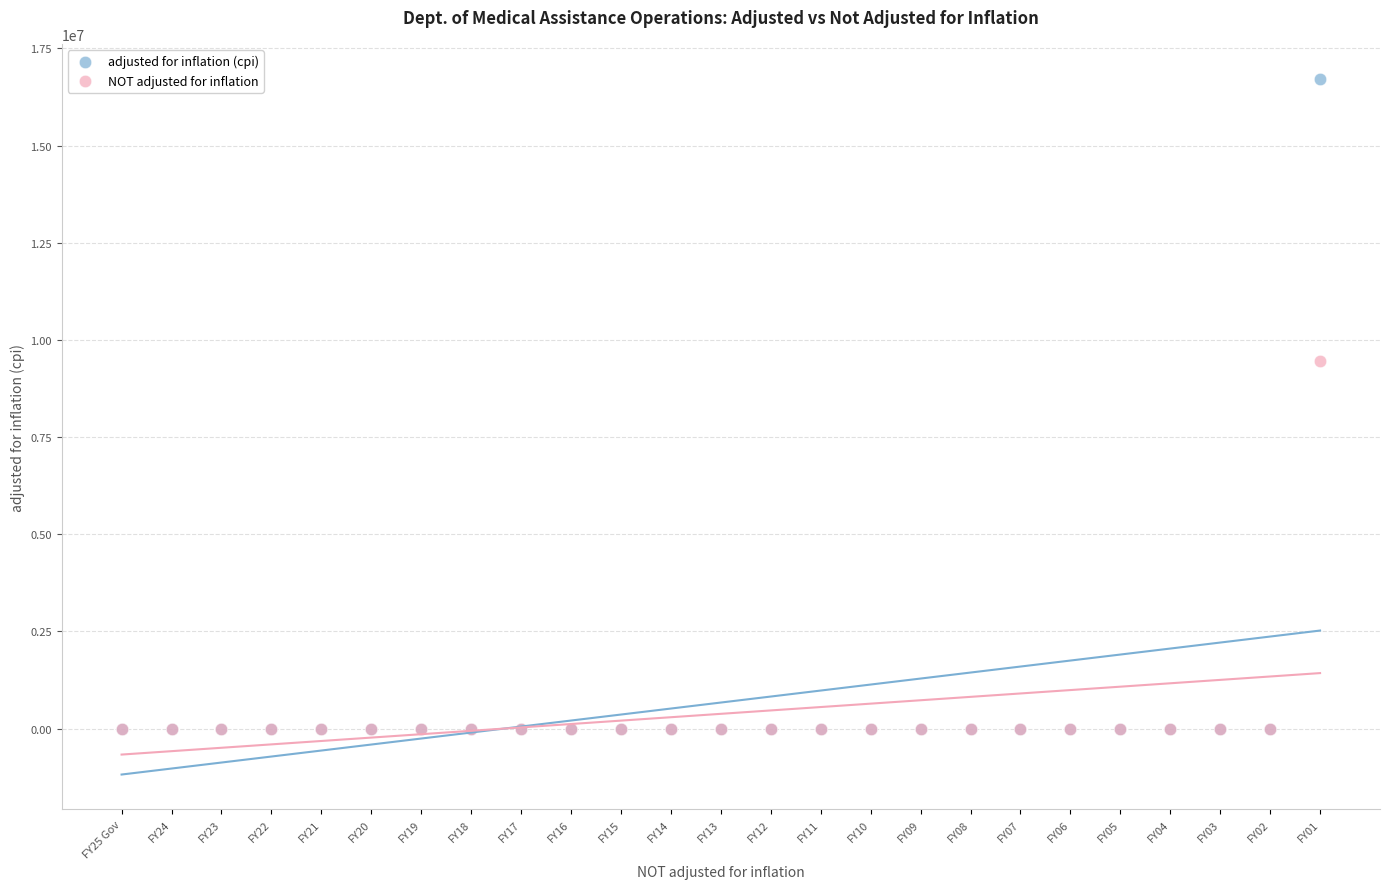

Across all series, what Y value is closest to 8362216?

9463108